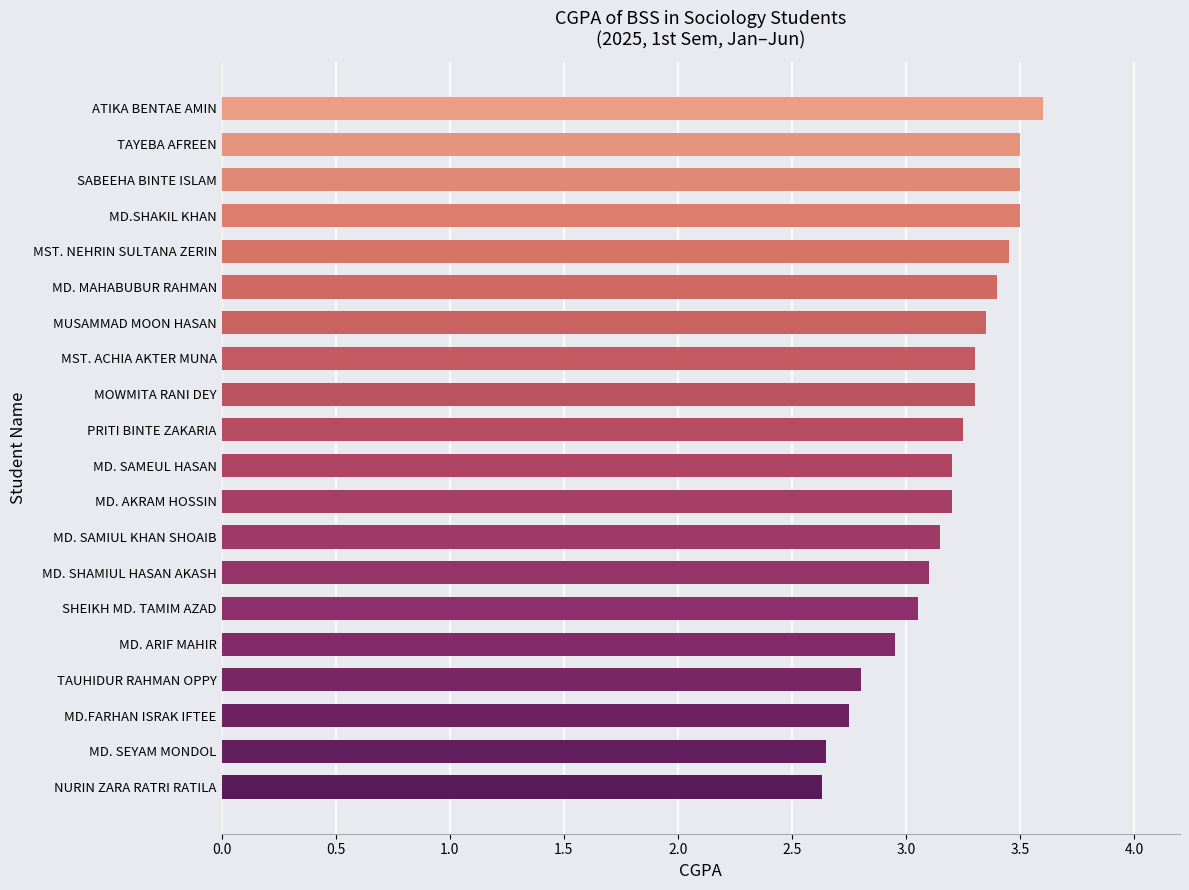

Between MOWMITA RANI DEY and SHEIKH MD. TAMIM AZAD, which is larger?

MOWMITA RANI DEY